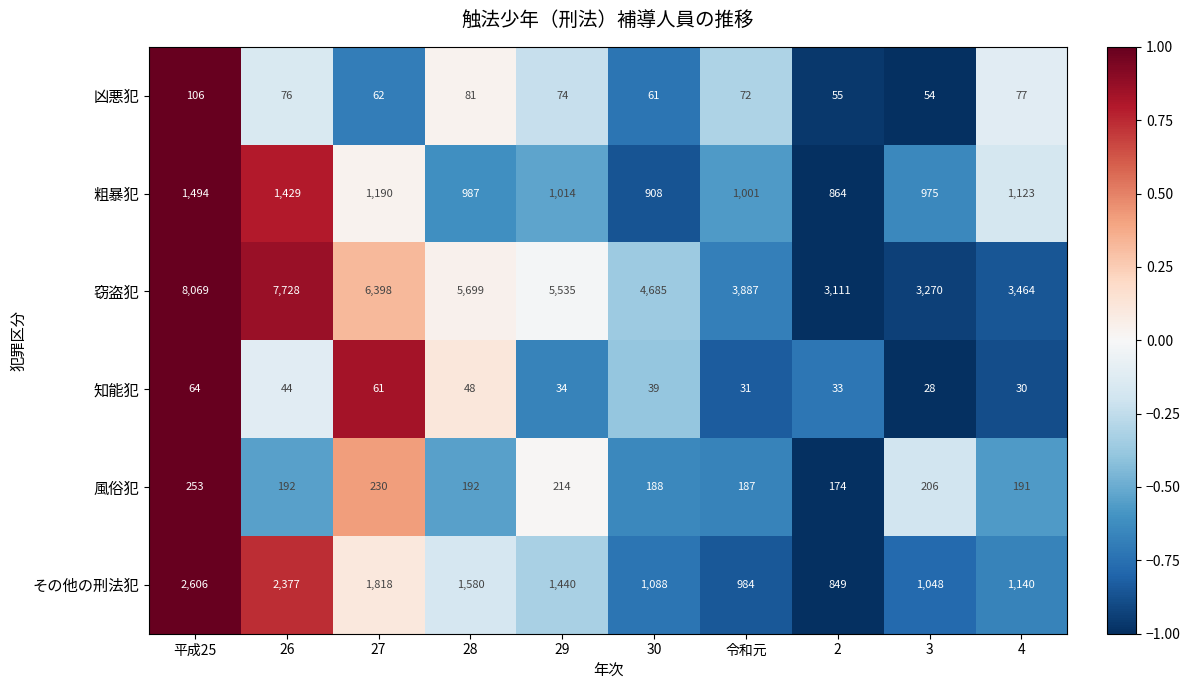

How many series are shown in this chart?

6